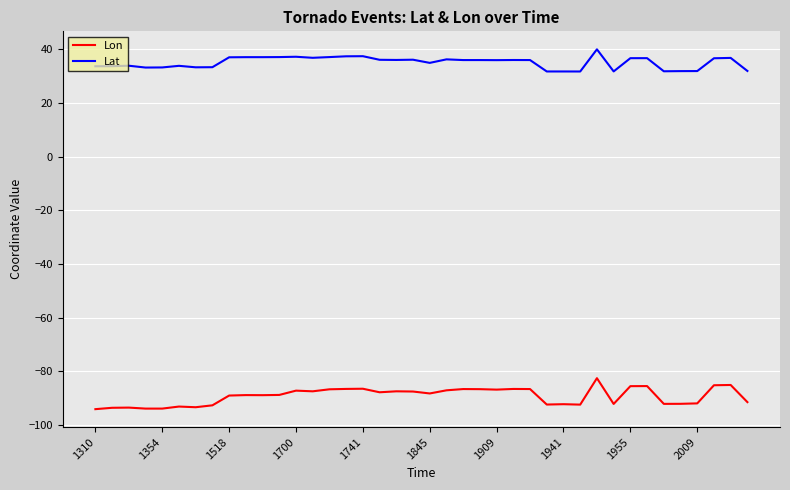

True or false: Lat and Lon intersect in this chart.

False